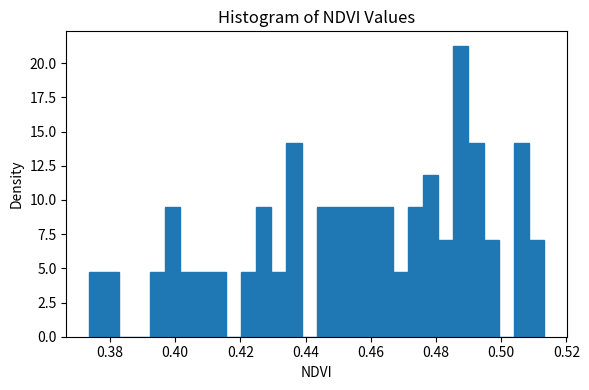

Around what value on the x-axis is the tallest bar? Give the approximate position of its centre, as read against the axis.

0.488